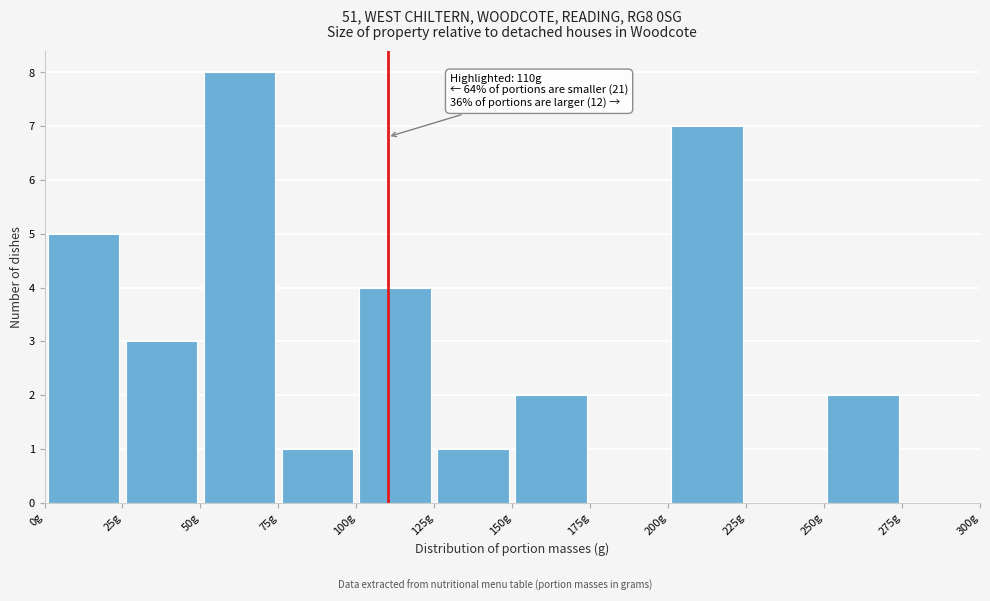

Which range on the x-axis has the tallest bar?

50 to 75